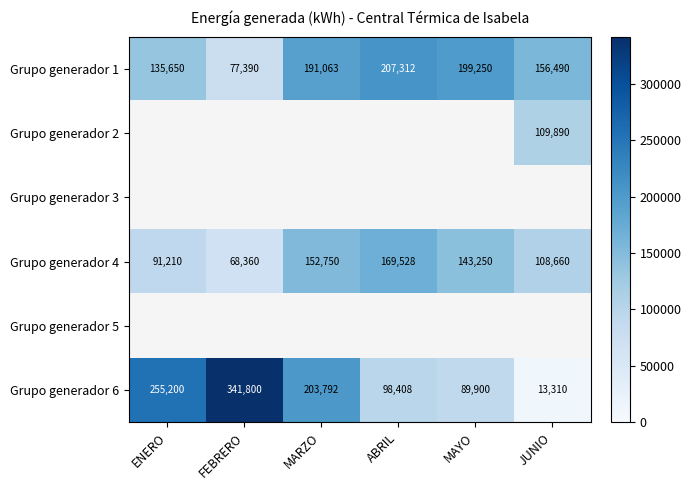

The Grupo generador 1 series shows 36915.3 at ENERO. True or false?

False